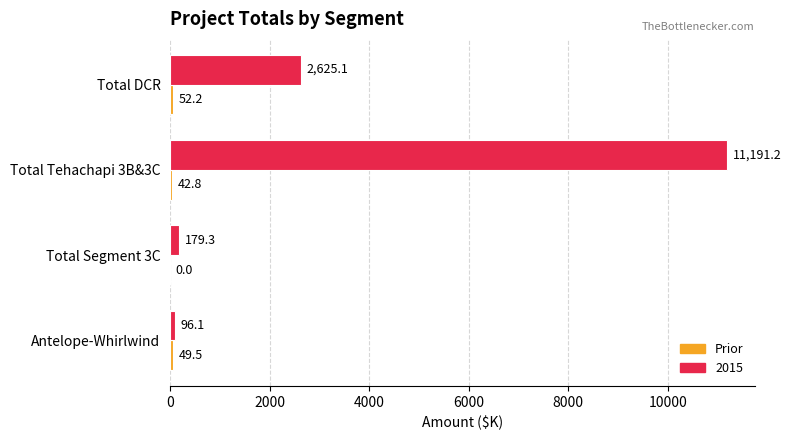

At which category is the sum across all series the highest?

Total Tehachapi 3B&3C